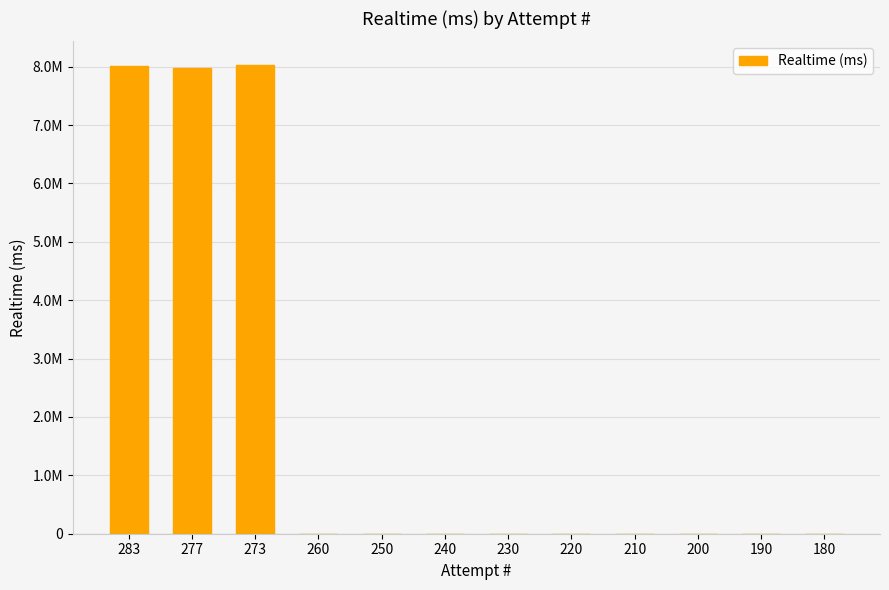

Is it true that the value at 240 is -4166424?

False